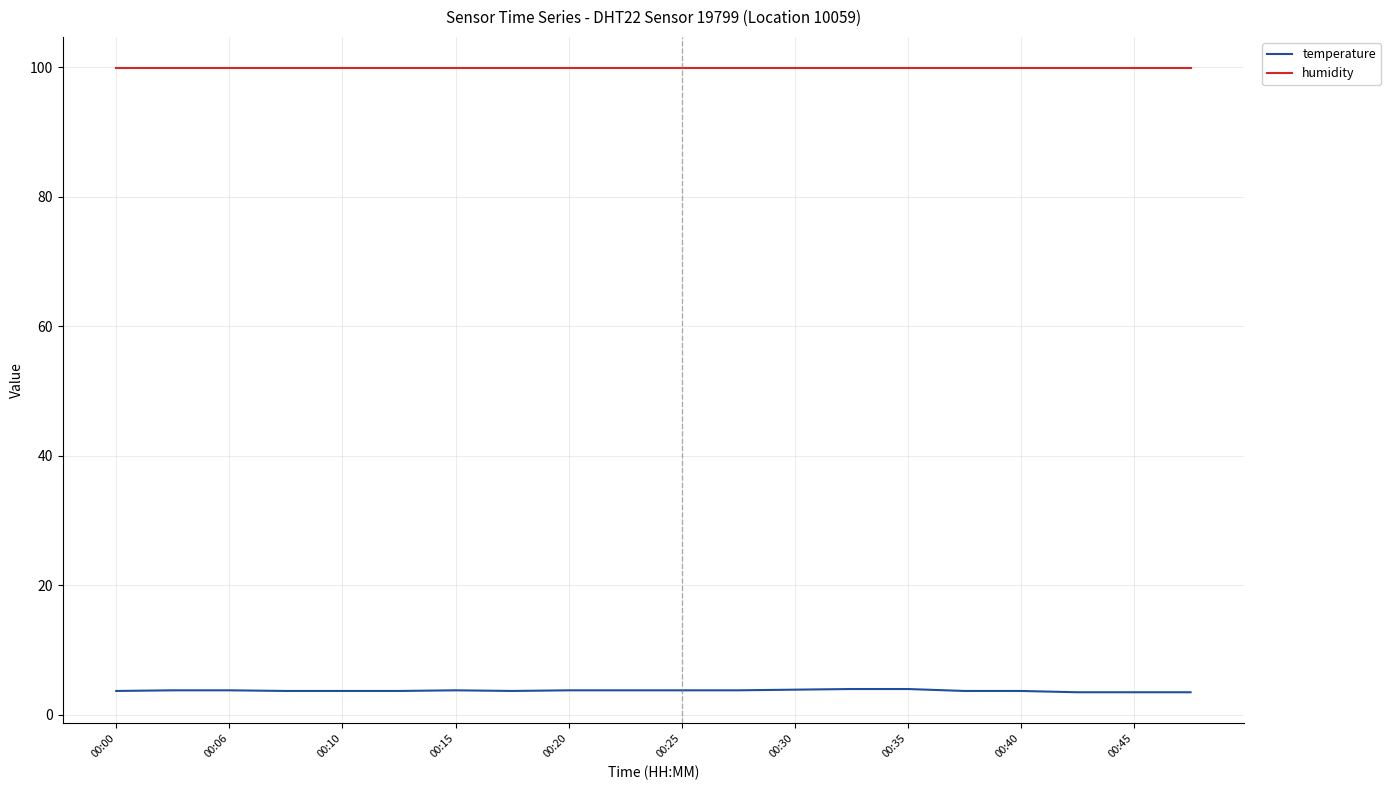

What is the maximum value shown in the chart?

99.9